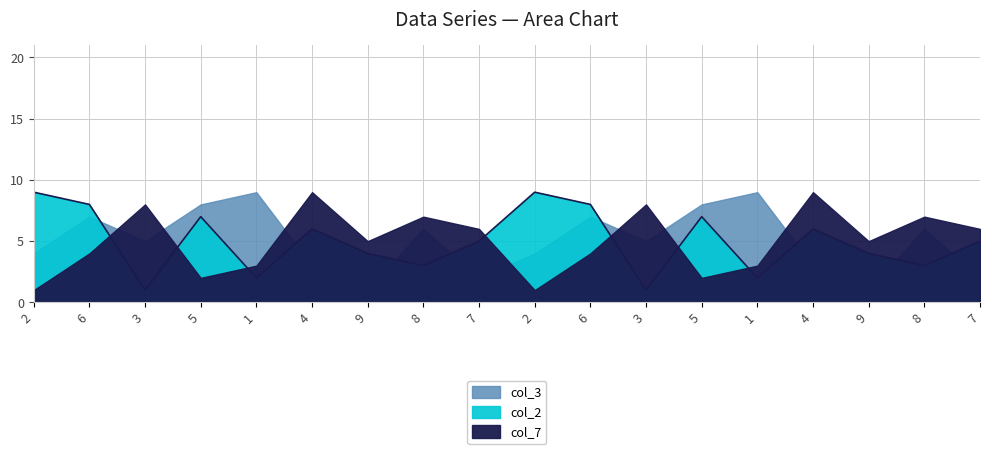

Which series has the largest range (max minus min)?

col_7